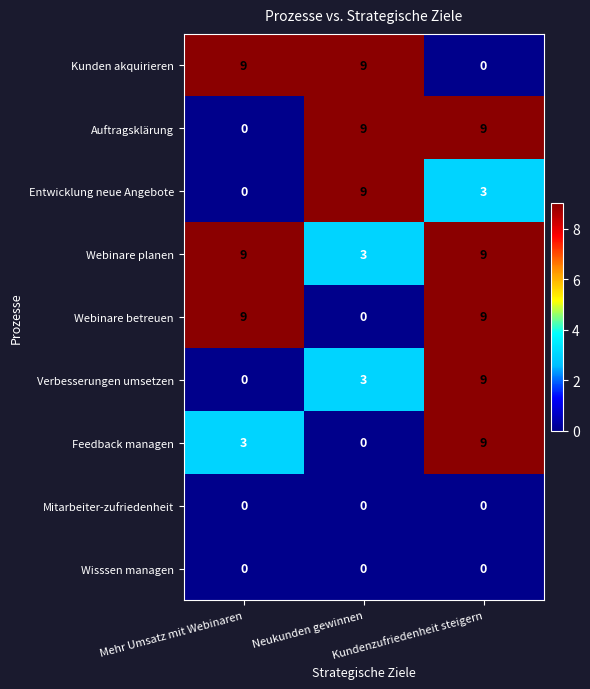

At which category is the sum across all series the highest?

Kundenzufriedenheit steigern